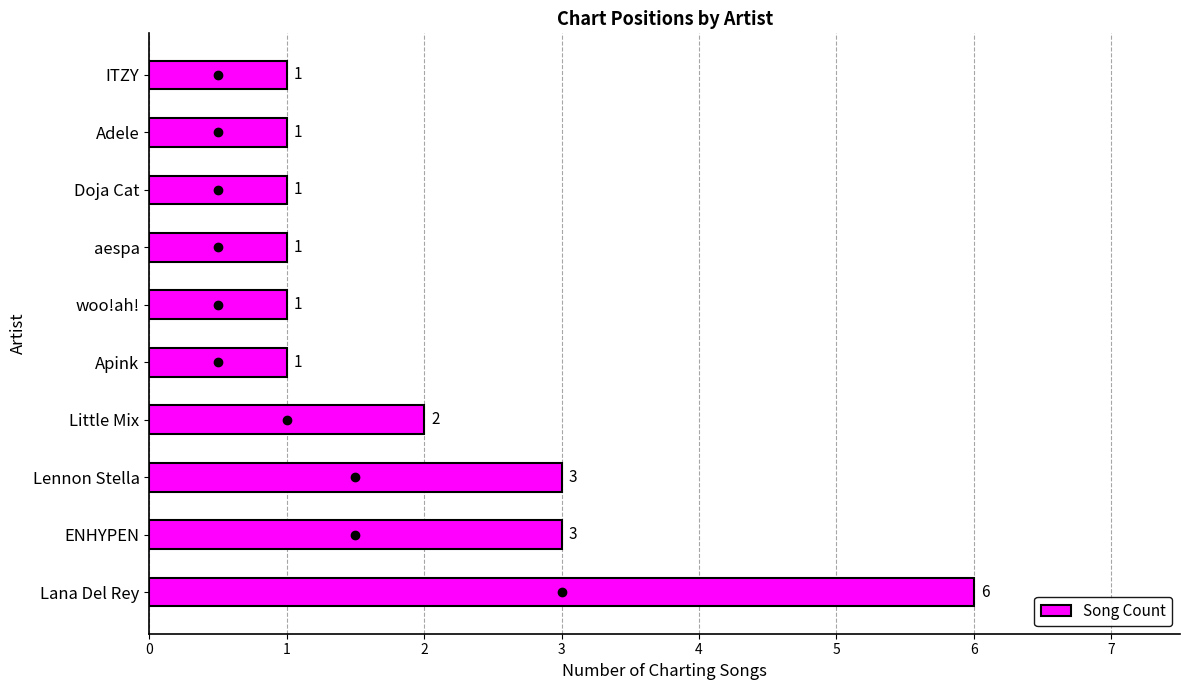

True or false: the data shows 2 at Little Mix.

True